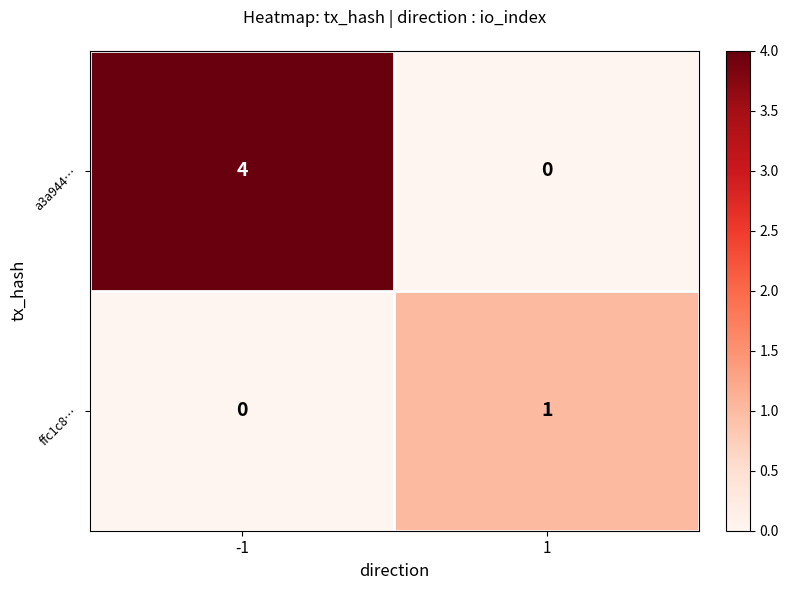

How many categories are shown in the chart?

2